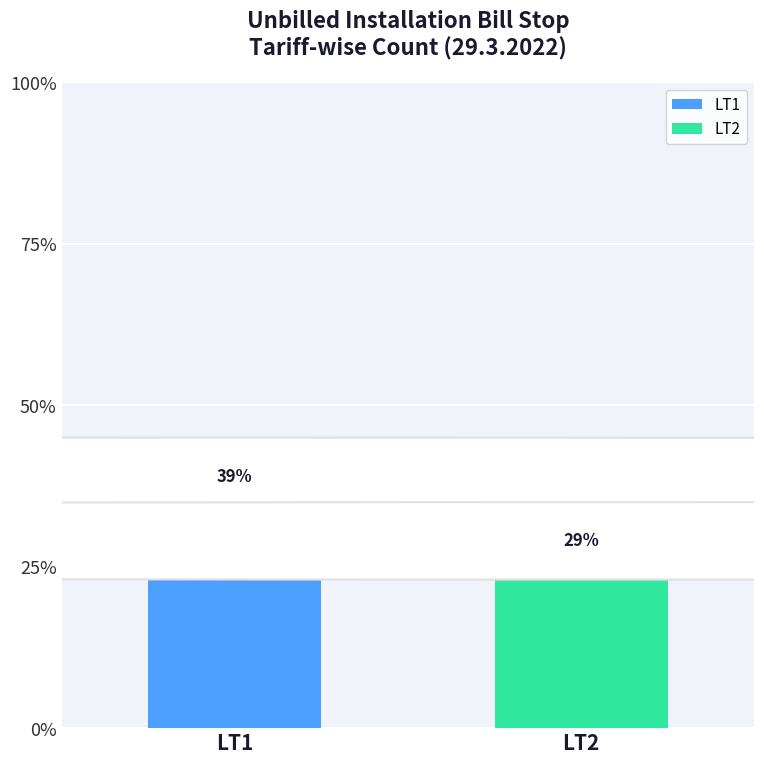

Which series has the widest spread of values?

LT1